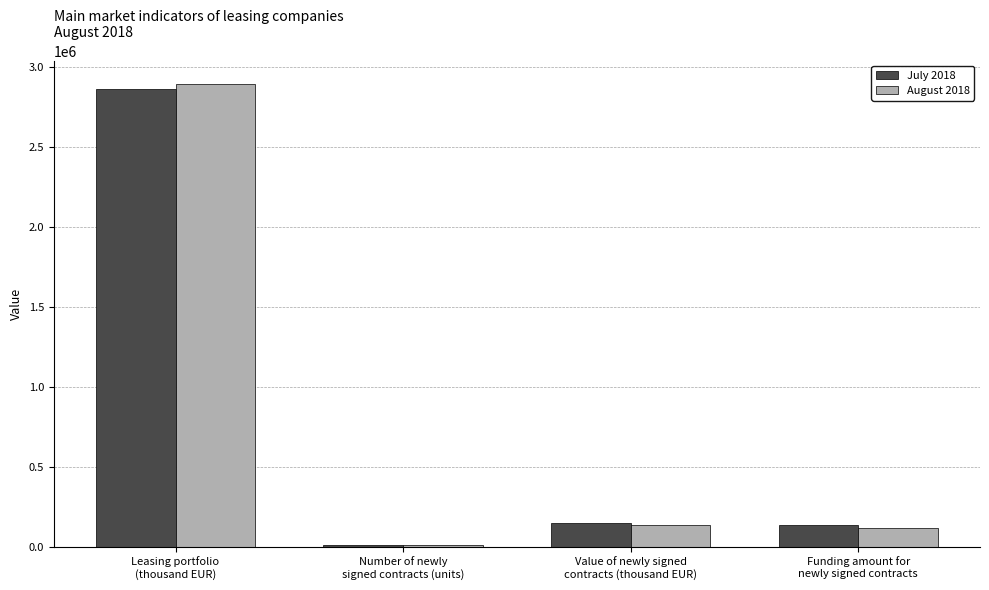

Which series has the largest range (max minus min)?

August 2018